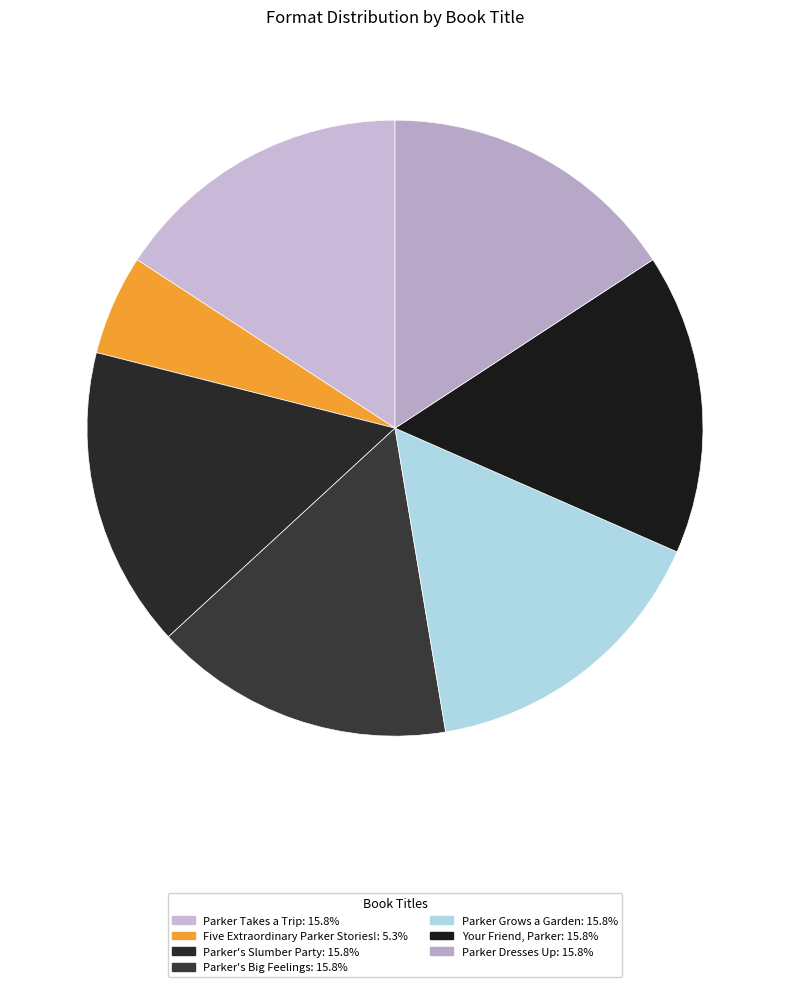

Which category has the biggest portion of the pie?

Parker Takes a Trip